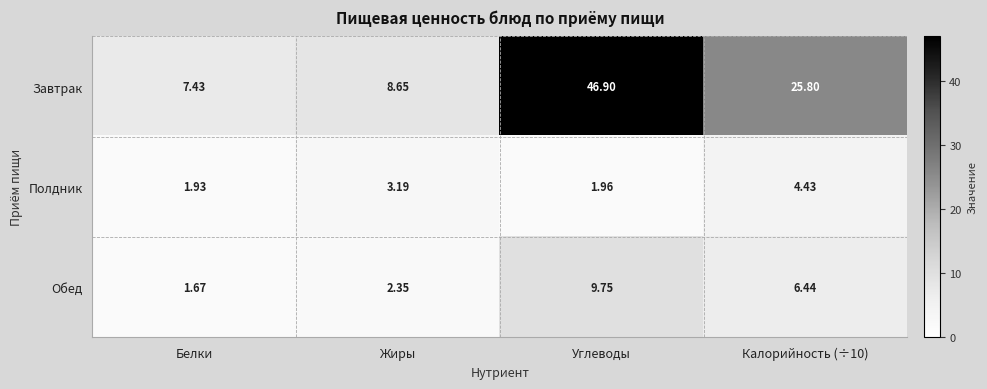

Rank the series at Жиры from highest to lowest value.

Завтрак, Полдник, Обед